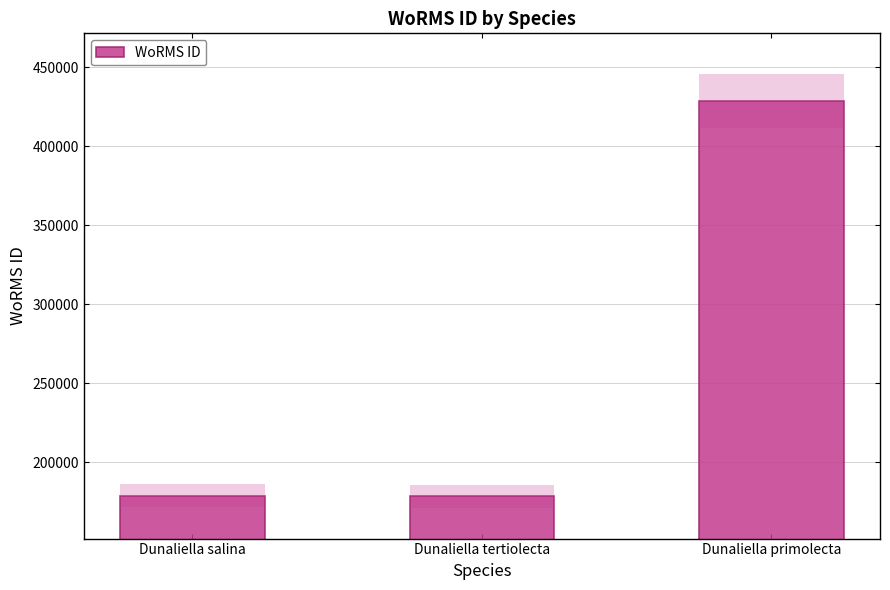

What is the label of the 1st bar from the left?

Dunaliella salina